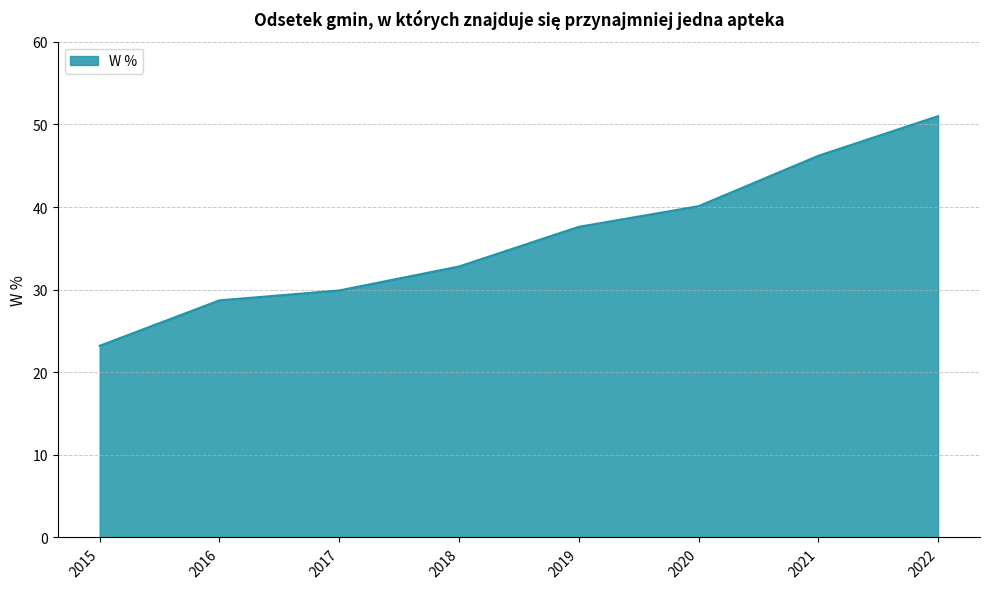

Which label corresponds to the largest value in the chart?

2022